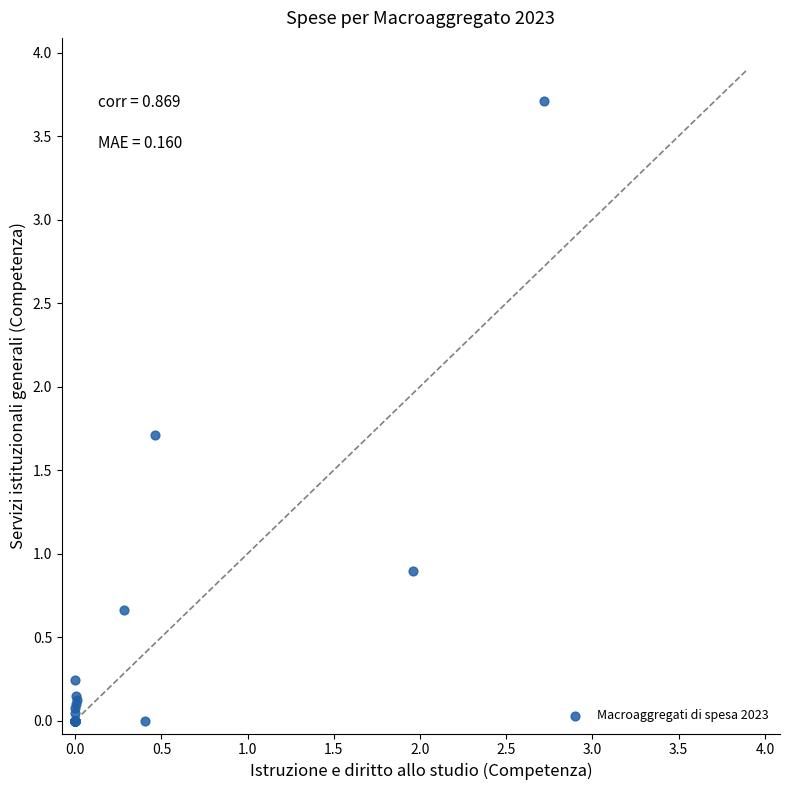

What Y value in the scatter plot is closest to 1?

0.9